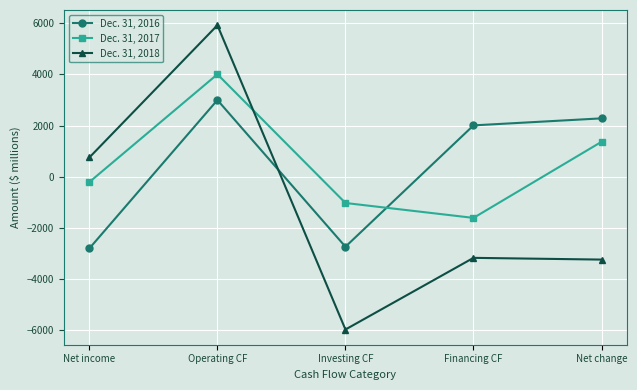

What is the spread (max minus min) of values at Operating CF?

2929